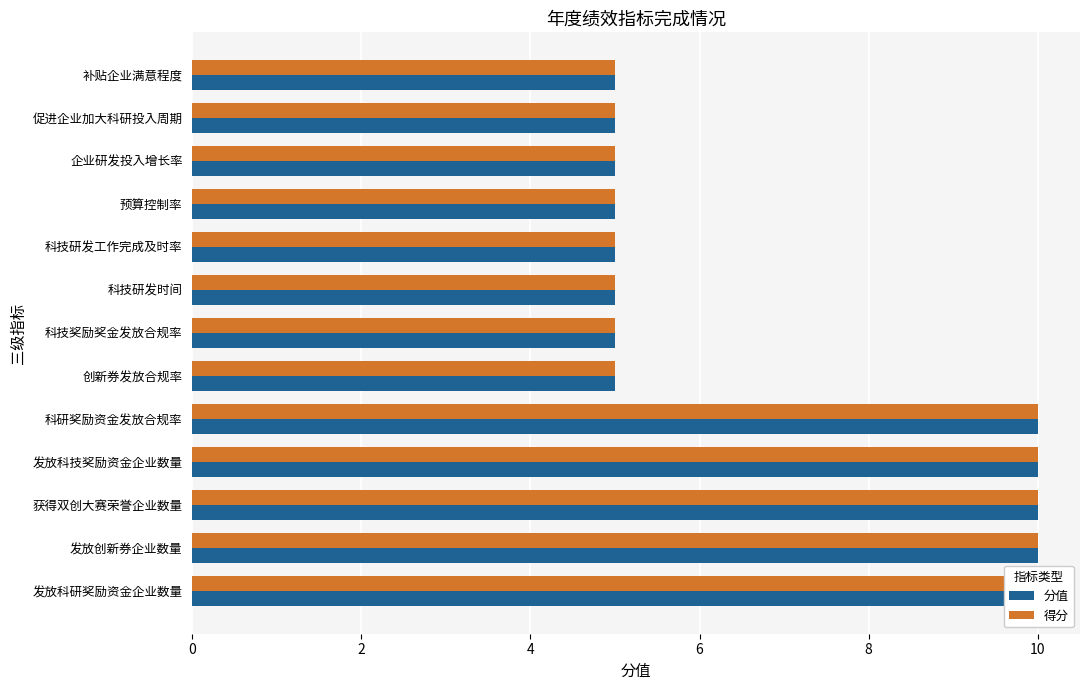

Is it true that 分值 equals 10 at 科研奖励资金发放合规率?

True